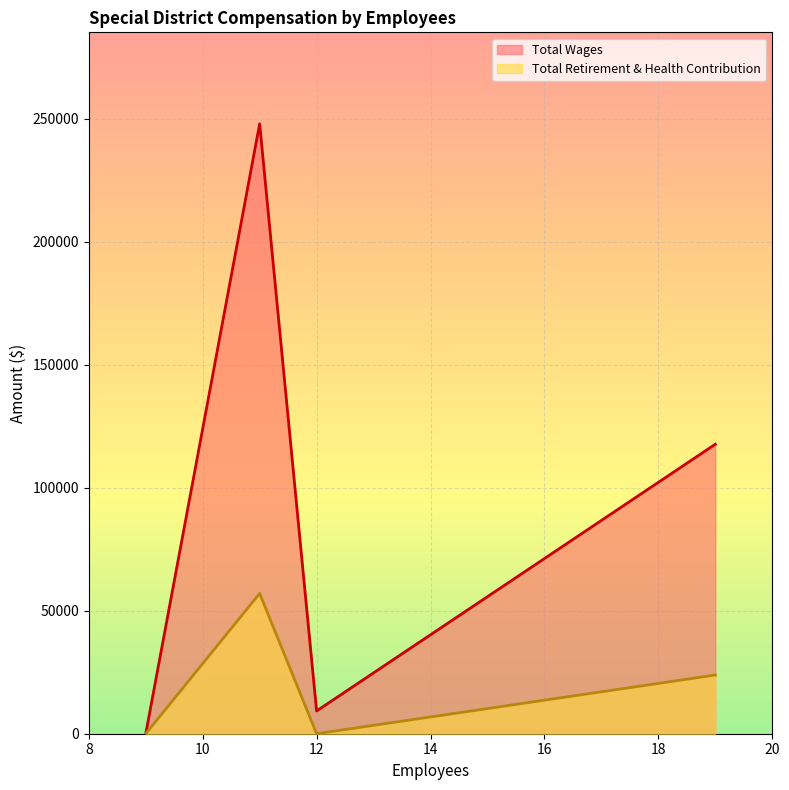

At which label does Total Wages reach its peak?

11